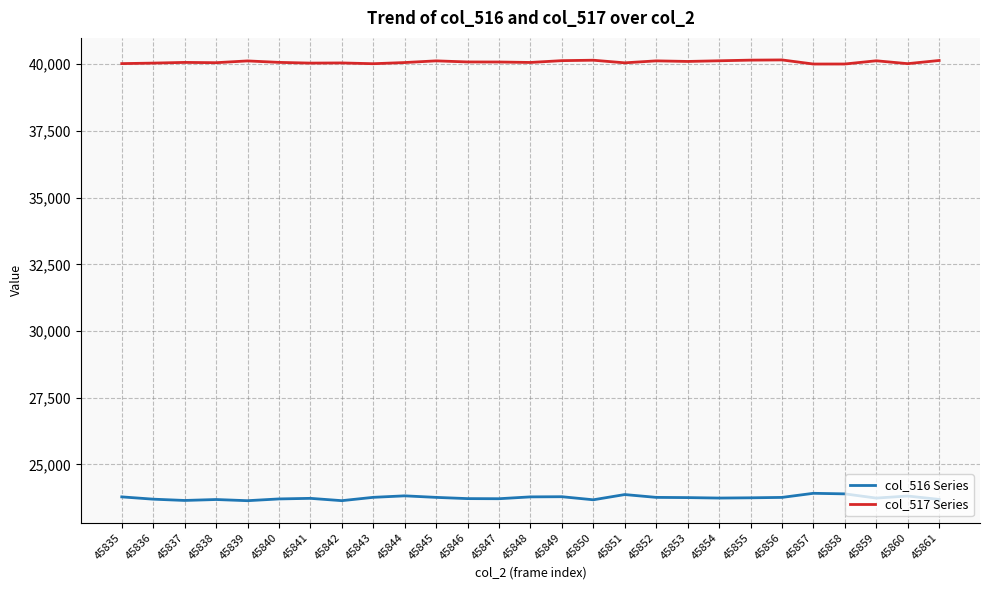

True or false: col_517 Series has a value of 12884 at 45850.

False